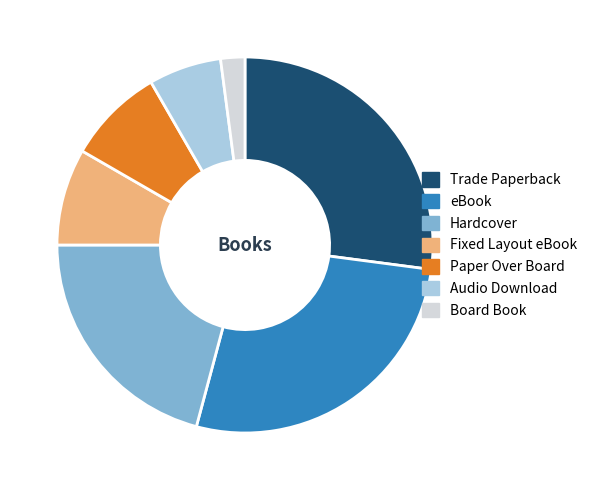

Is the sum of Trade Paperback and Paper Over Board greater than half?

No